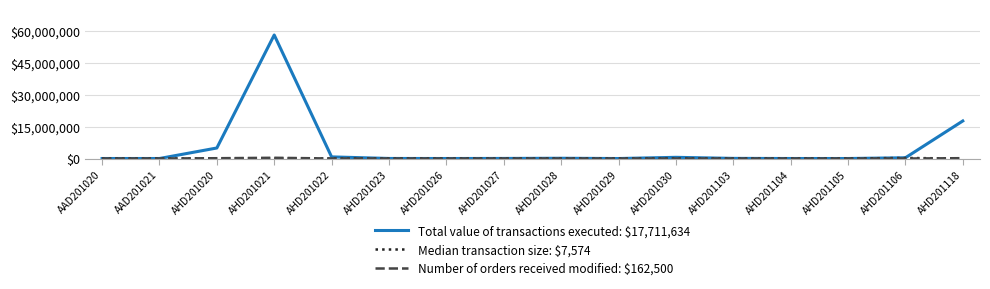

At which category is the sum across all series the highest?

AHD201021